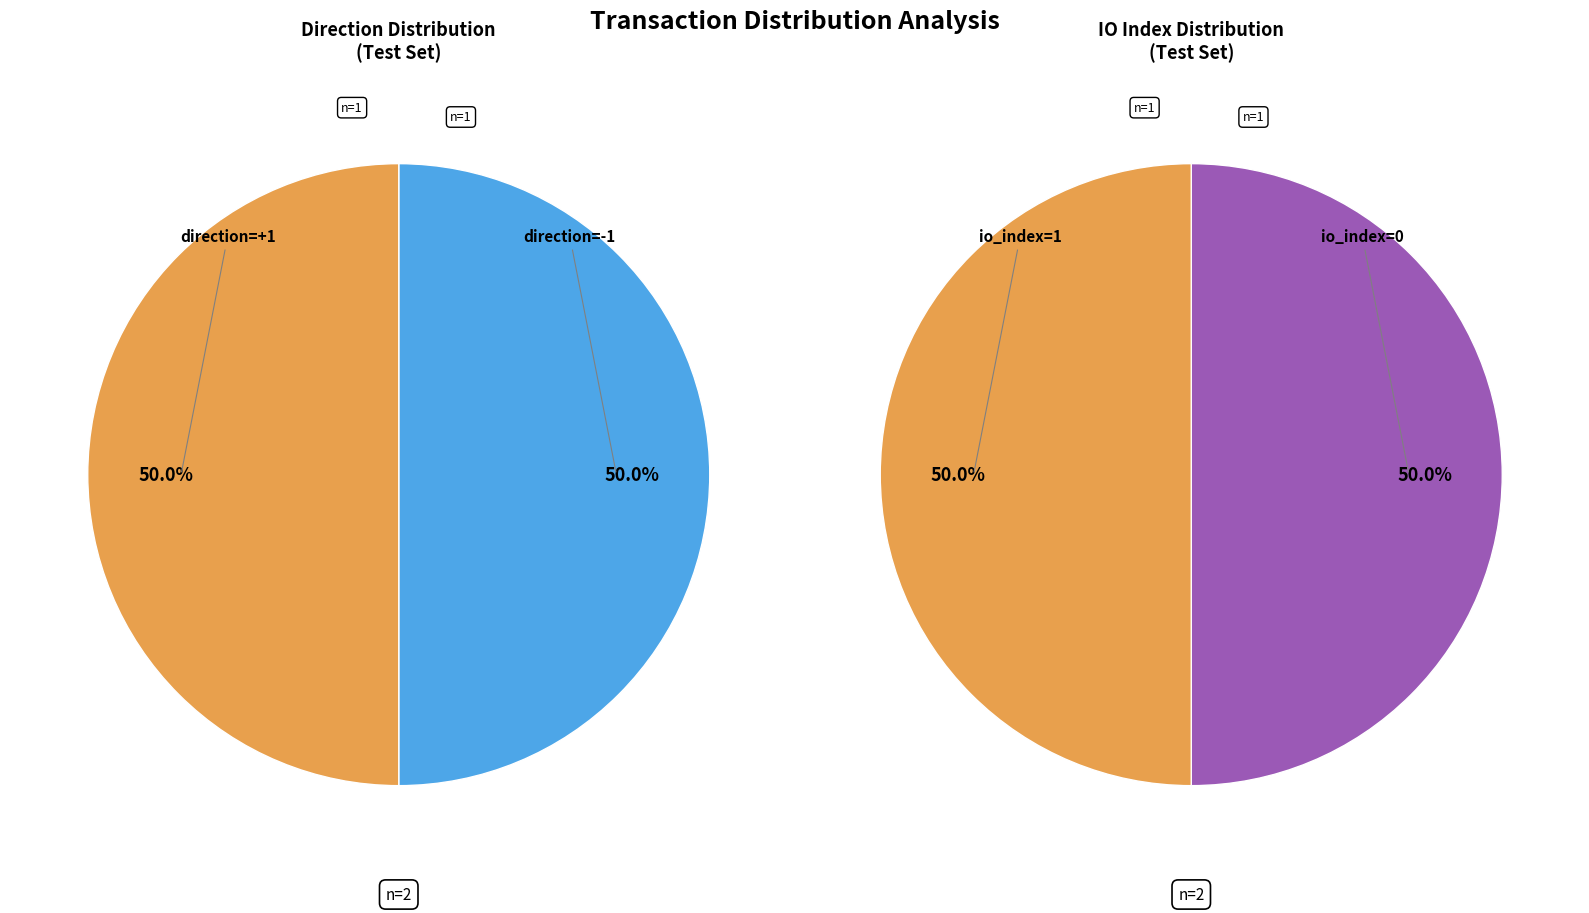

To the nearest percent, what is the combined percentage of io_index=1 (direction=1) and io_index=0 (direction=-1)?

100%